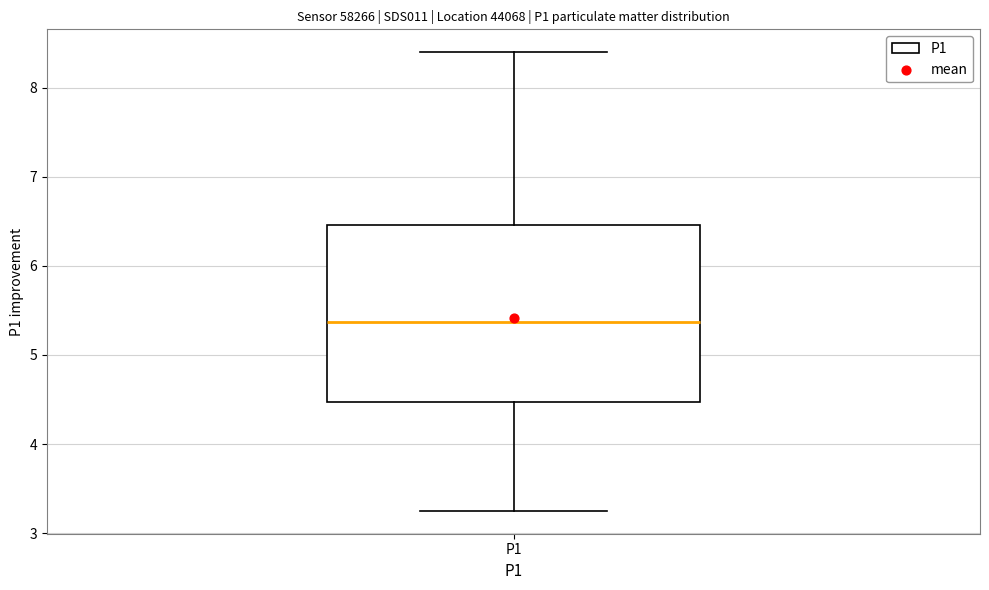

Where is the lower edge of the box for P1 on the y-axis? The values are not printed on the chart, so give them approximately, as read against the axis.

4.5